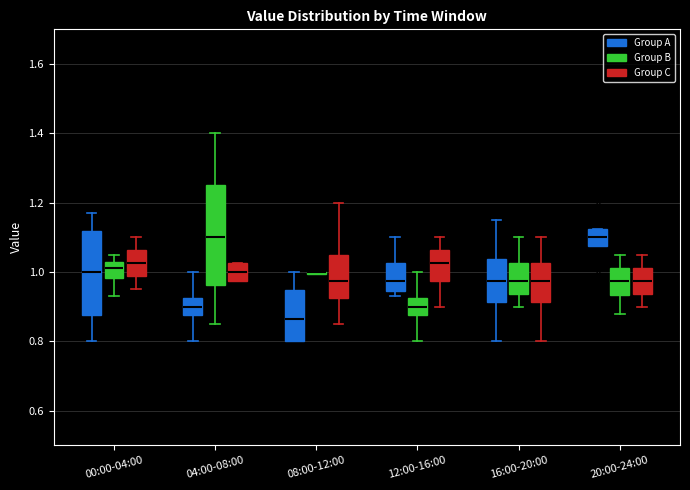

Reading left to right, transcribe this box plot: for each box, give where its median line is, the range the box spans, and where its two whiskers end, as read against the y-axis. The values are not printed on the chart, so give them approximately, as read against the axis.

00:00-04:00 (Group A): median 1.00, box 0.88 to 1.12, whiskers 0.80 to 1.18
00:00-04:00 (Group B): median 1.02 (inside the box), box 0.98 to 1.02, whiskers 0.94 to 1.06
00:00-04:00 (Group C): median 1.02, box 0.98 to 1.06, whiskers 0.96 to 1.10
04:00-08:00 (Group A): median 0.90, box 0.88 to 0.92, whiskers 0.80 to 1.00
04:00-08:00 (Group B): median 1.10, box 0.96 to 1.26, whiskers 0.86 to 1.40
04:00-08:00 (Group C): median 1.00, box 0.98 to 1.02, whiskers 0.98 to 1.02
08:00-12:00 (Group A): median 0.86, box 0.80 to 0.94, whiskers 0.80 to 1.00
08:00-12:00 (Group B): box collapsed to a line at 1.00, whiskers 1.00 to 1.00
08:00-12:00 (Group C): median 0.98, box 0.92 to 1.06, whiskers 0.86 to 1.20
12:00-16:00 (Group A): median 0.98, box 0.94 to 1.02, whiskers 0.94 (just below the box's lower edge) to 1.10
12:00-16:00 (Group B): median 0.90, box 0.88 to 0.92, whiskers 0.80 to 1.00
12:00-16:00 (Group C): median 1.02, box 0.98 to 1.06, whiskers 0.90 to 1.10
16:00-20:00 (Group A): median 0.98, box 0.92 to 1.04, whiskers 0.80 to 1.16
16:00-20:00 (Group B): median 0.98, box 0.94 to 1.02, whiskers 0.90 to 1.10
16:00-20:00 (Group C): median 0.98, box 0.92 to 1.02, whiskers 0.80 to 1.10
20:00-24:00 (Group A): median 1.10, box 1.08 to 1.12, whiskers 1.08 to 1.12
20:00-24:00 (Group B): median 0.98, box 0.94 to 1.02, whiskers 0.88 to 1.06
20:00-24:00 (Group C): median 0.98, box 0.94 to 1.02, whiskers 0.90 to 1.06